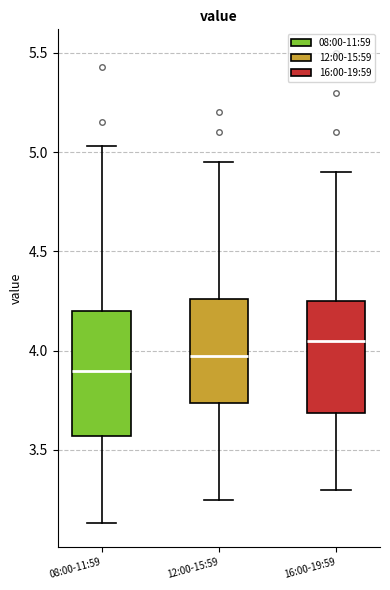

Reading left to right, read every box against the y-axis: the position of its median line, the range the box covers, and the ends of its whiskers. The values are not printed on the chart, so give them approximately, as read against the axis.

08:00-11:59: median 3.90, box 3.55 to 4.20, whiskers 3.15 to 5.05
12:00-15:59: median 4.00, box 3.75 to 4.25, whiskers 3.25 to 4.95
16:00-19:59: median 4.05, box 3.70 to 4.25, whiskers 3.30 to 4.90